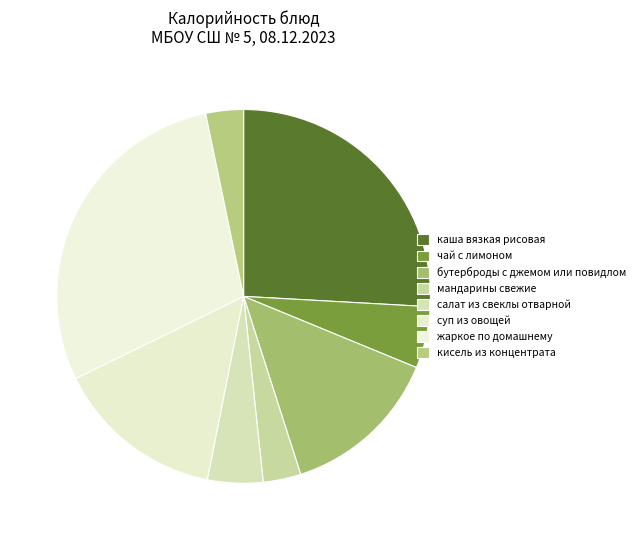

Is there a majority slice in this chart?

No